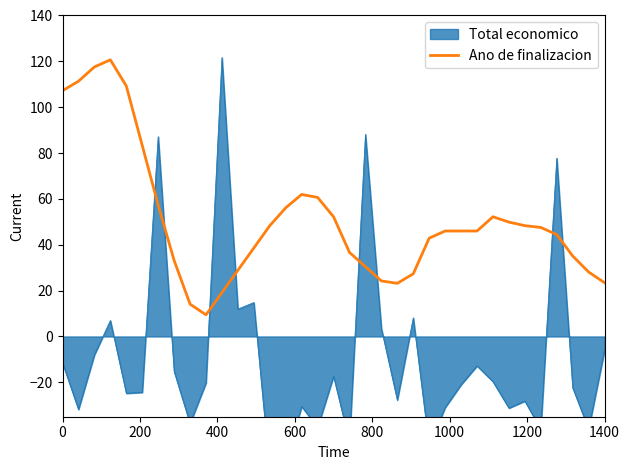

The Ano de finalizacion series shows 15.8 at 1400. True or false?

False